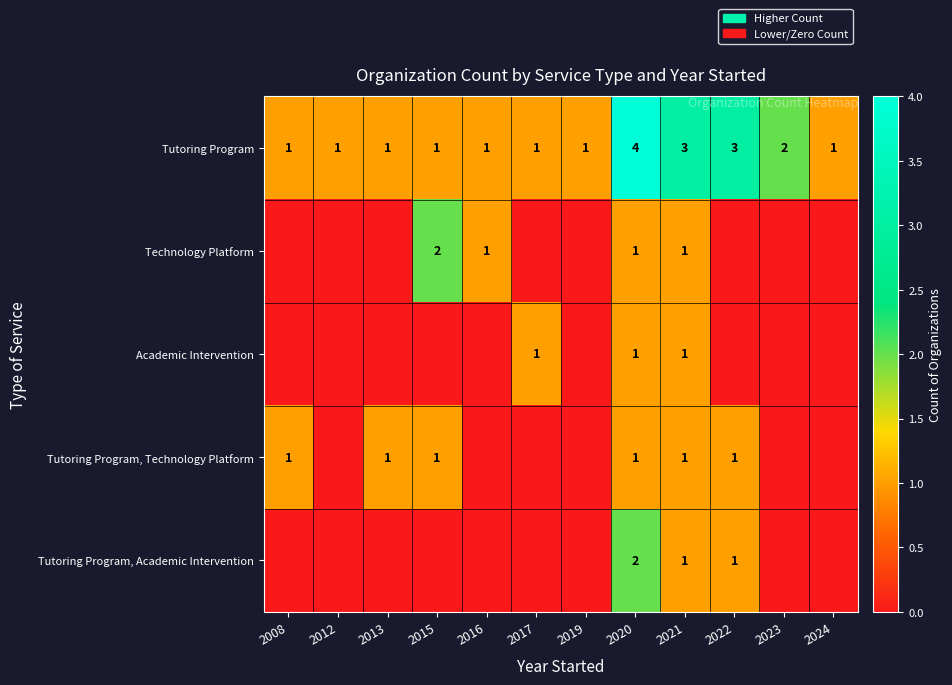

How many Tutoring Program values are between 1 and 3?

11